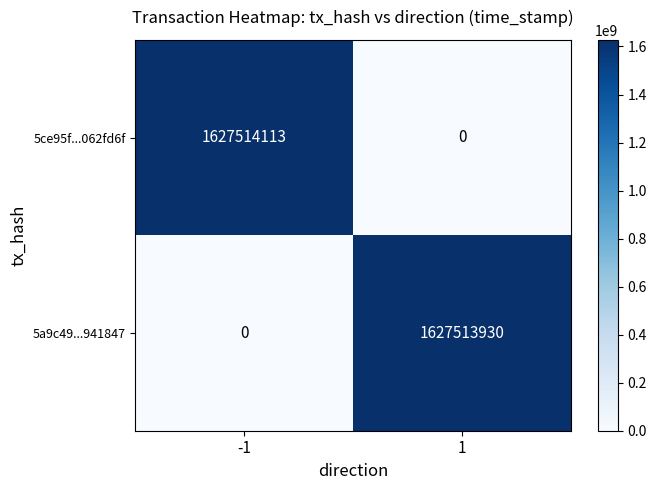

Reading right to left, extract all data points from this chart.

5ce95f...062fd6f: 1=0	-1=1627514113
5a9c49...941847: 1=1627513930	-1=0